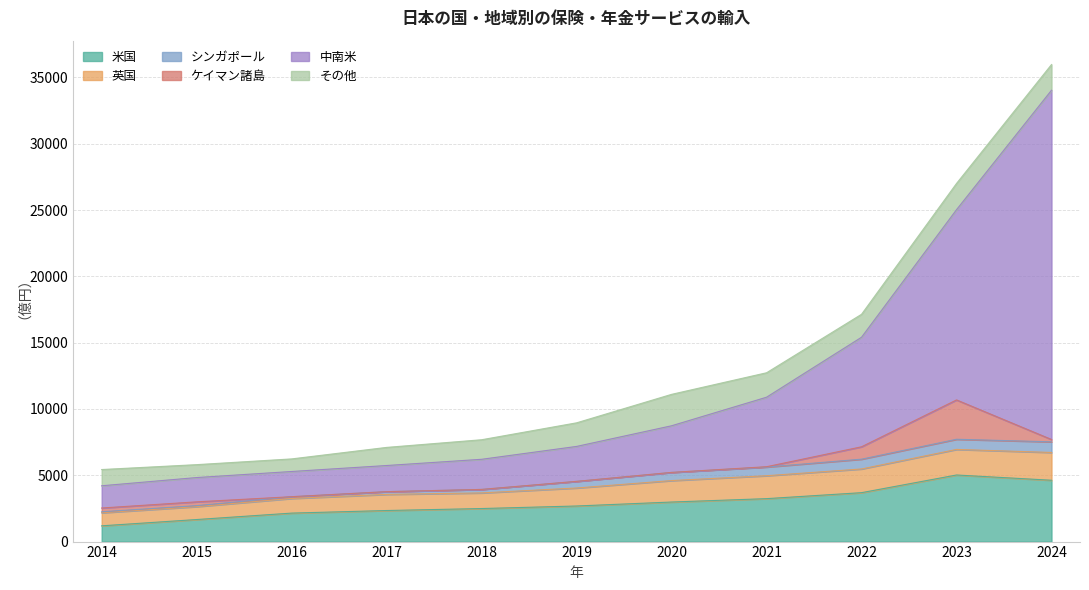

At which category is the sum across all series the highest?

2024